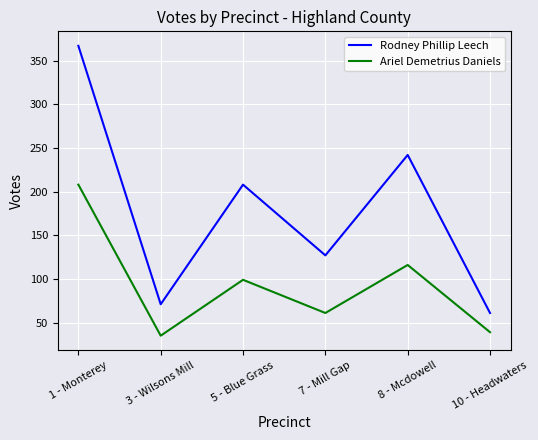

The value of Rodney Phillip Leech at 5 - Blue Grass is 345. True or false?

False